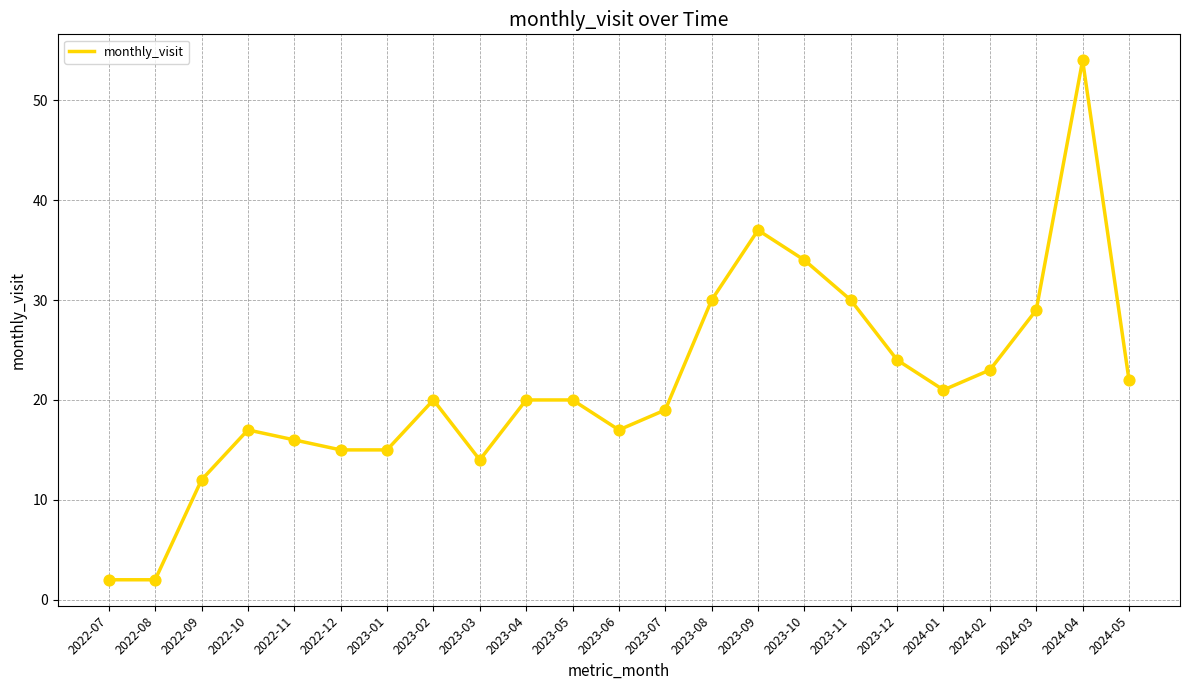

Between 2023-12 and 2024-04, which is larger?

2024-04